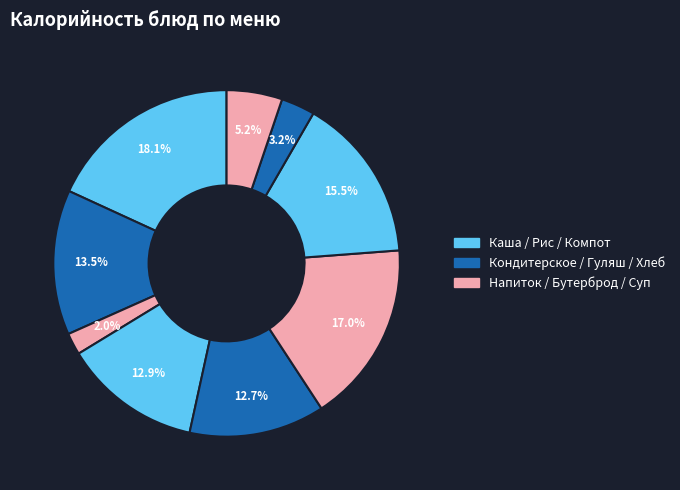

Is there a majority slice in this chart?

No